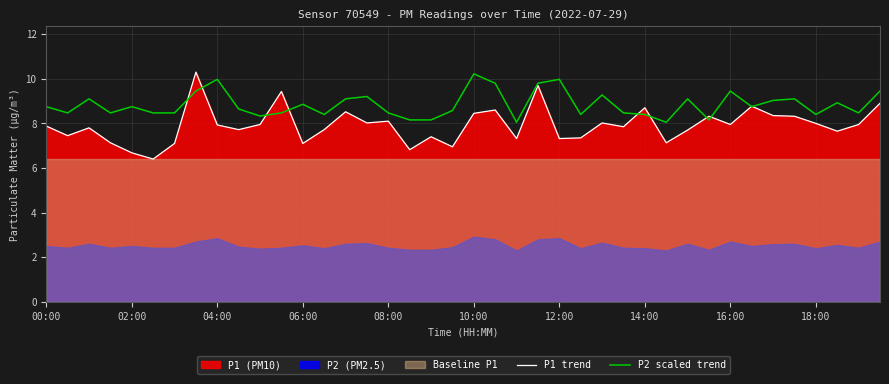

What is the label of the 22nd point from the right?

18